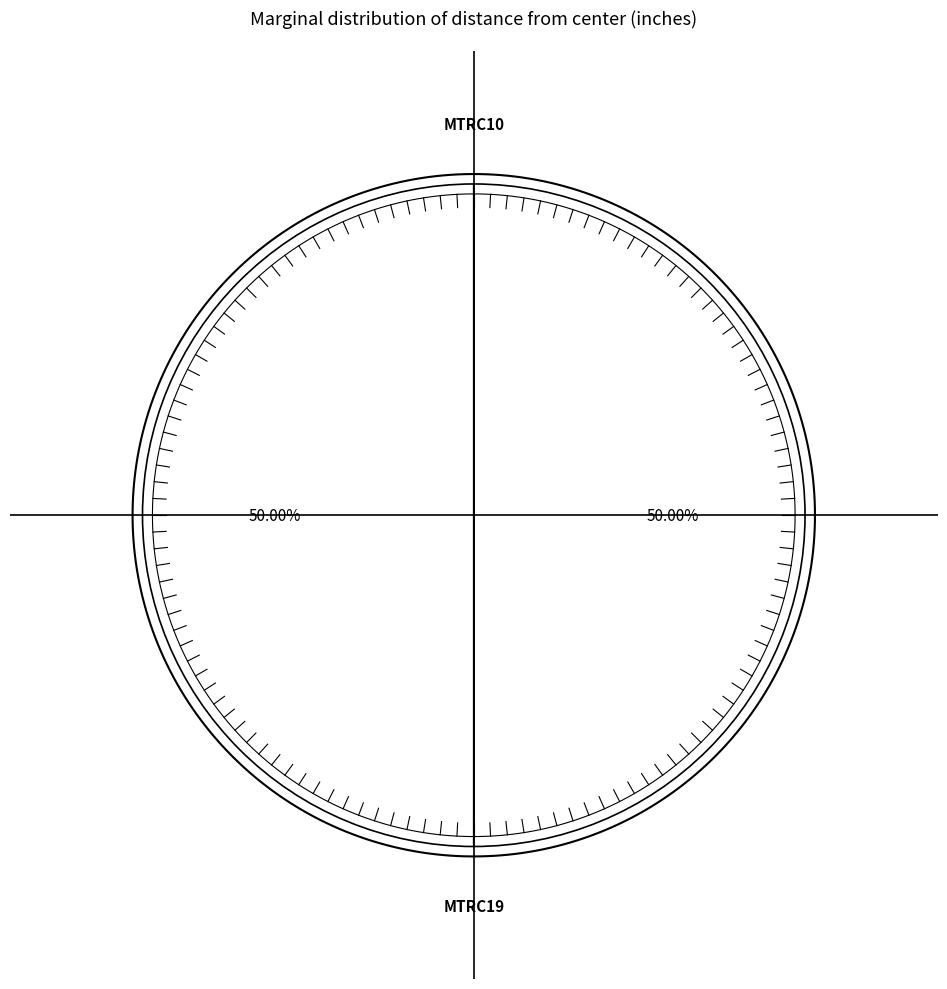

The MTRC10 slice represents 50% of the pie. True or false?

True